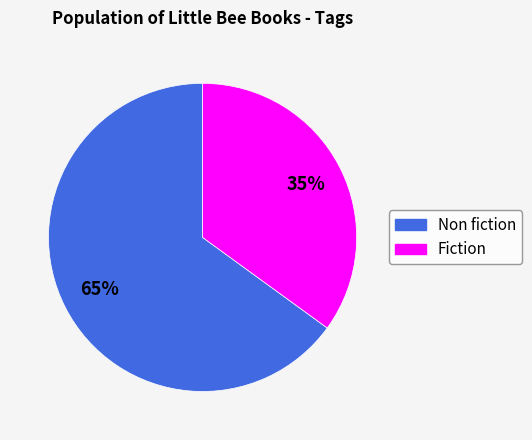

What percentage is the Non fiction slice, to the nearest percent?

65%